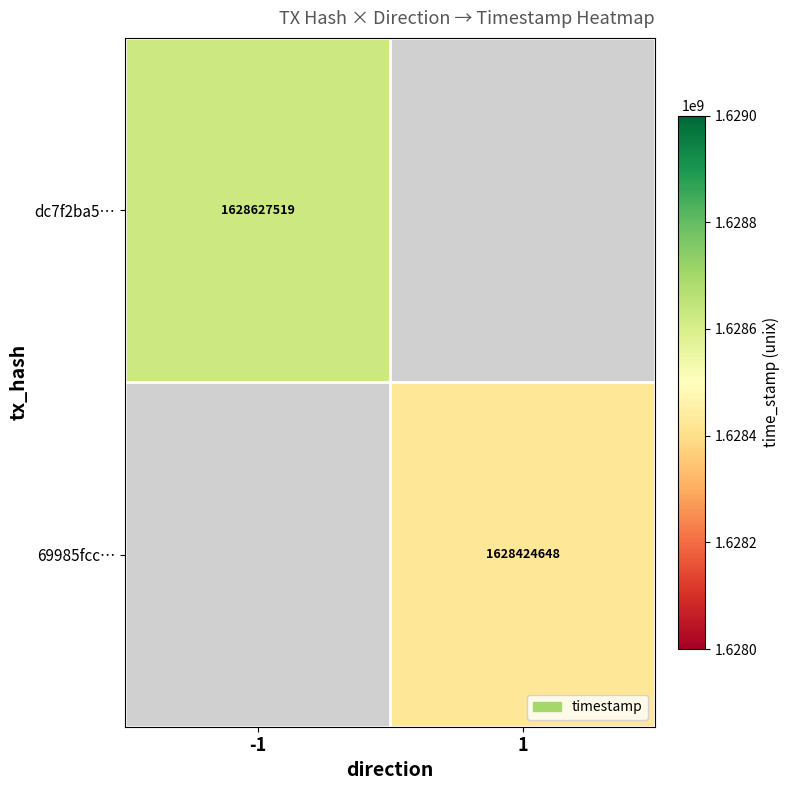

What is the smallest value displayed?

1628424648.0